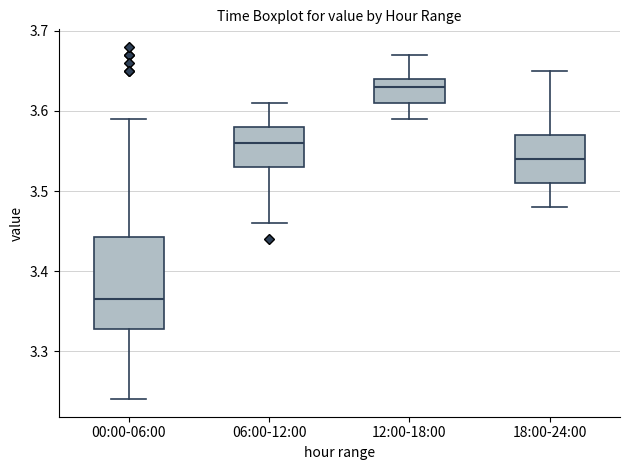

Where is the lower edge of the box for 12:00-18:00 on the y-axis? The values are not printed on the chart, so give them approximately, as read against the axis.

3.61